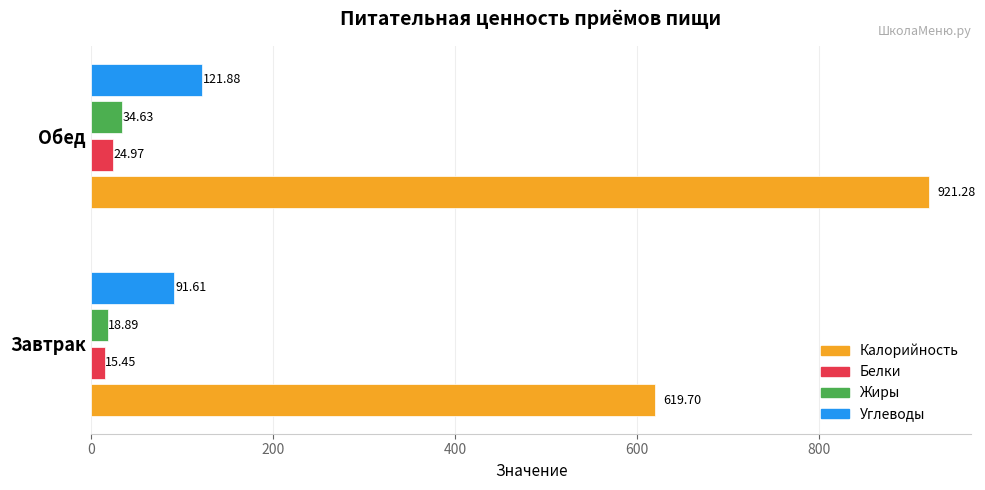

At which label is Жиры closest to 26?

Завтрак